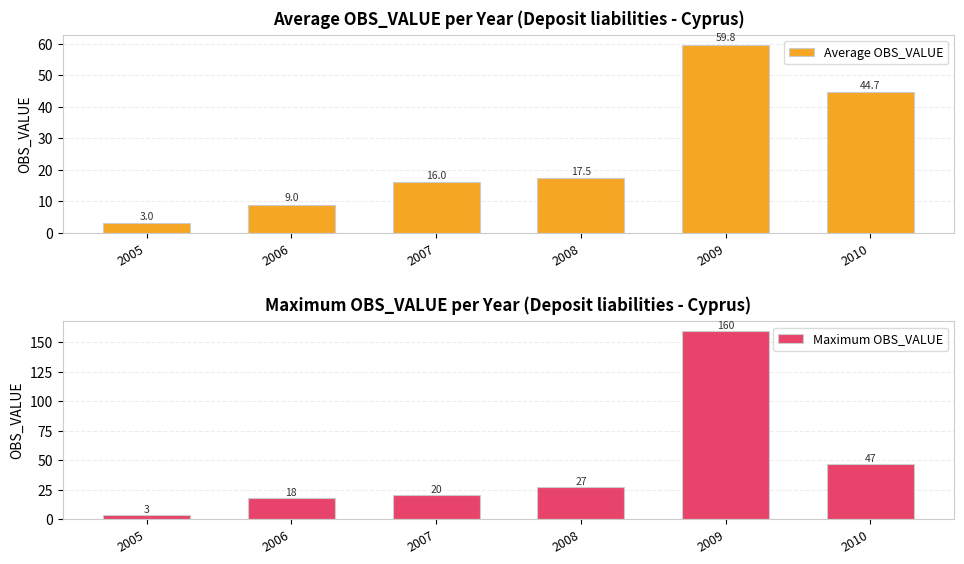

Where does the Maximum OBS_VALUE series first go above 27?

2009